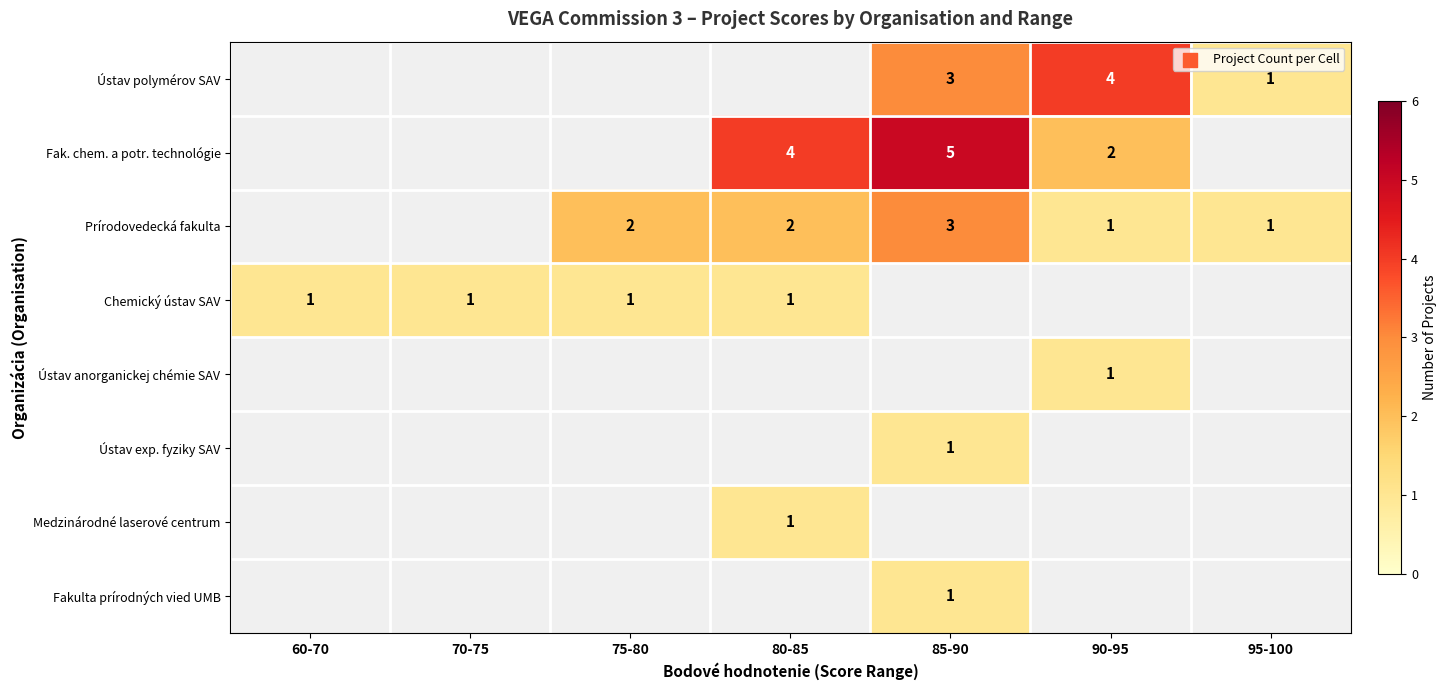

The value of Medzinárodné laserové centrum at 80-85 is 0. True or false?

False